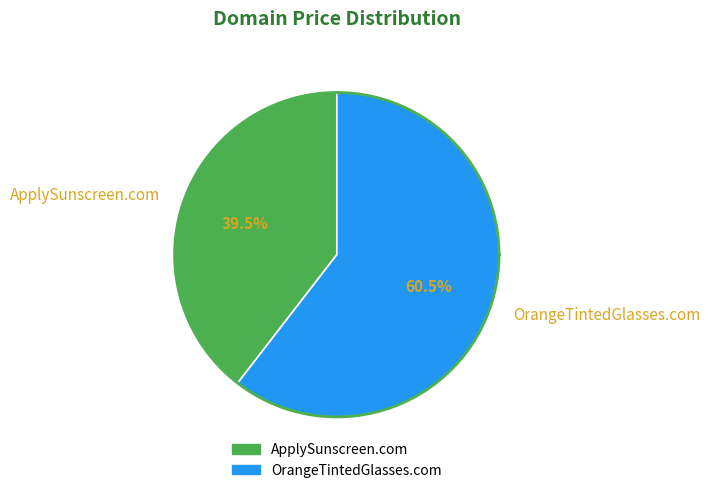

Which slice is the largest?

OrangeTintedGlasses.com